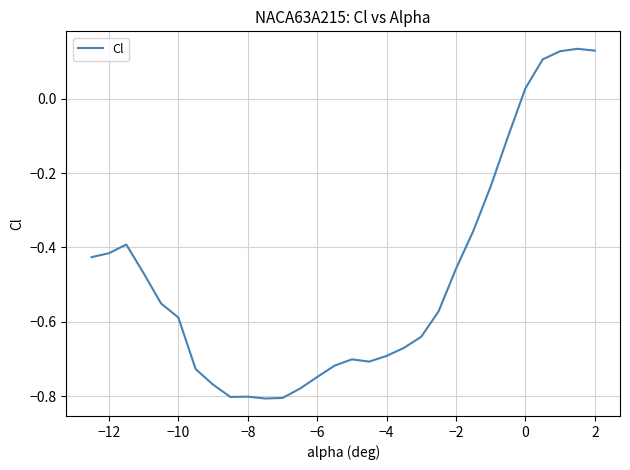

What is the difference between the maximum and minimum values?

0.9